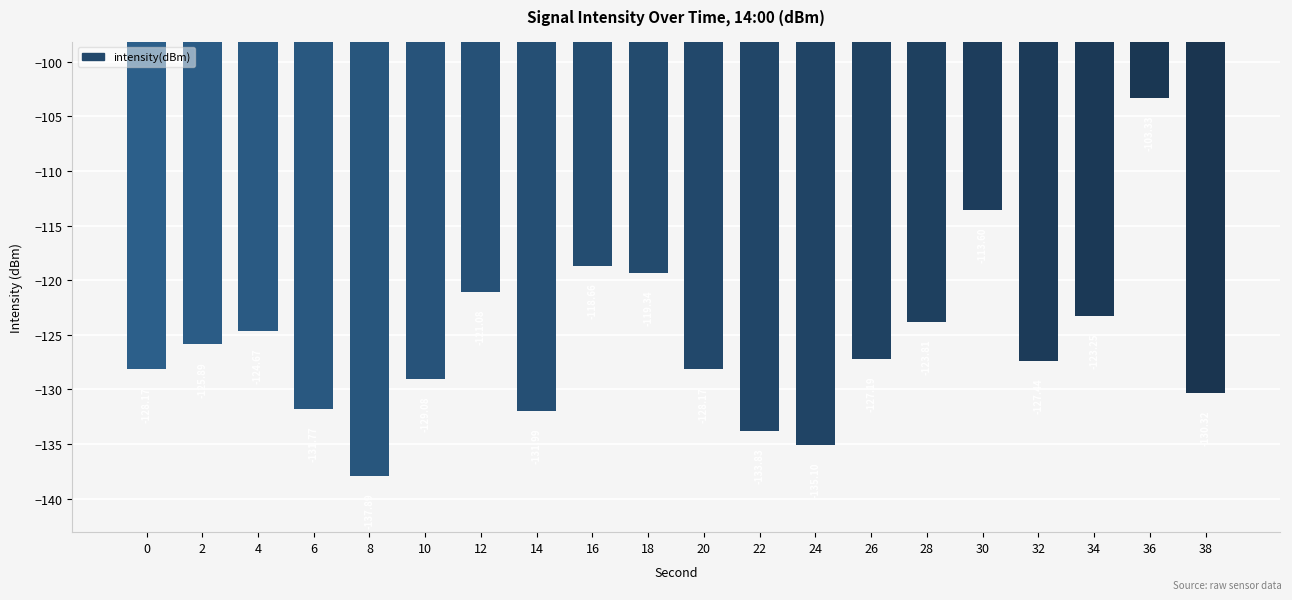

What is the value of the 10th bar from the left?

-119.3